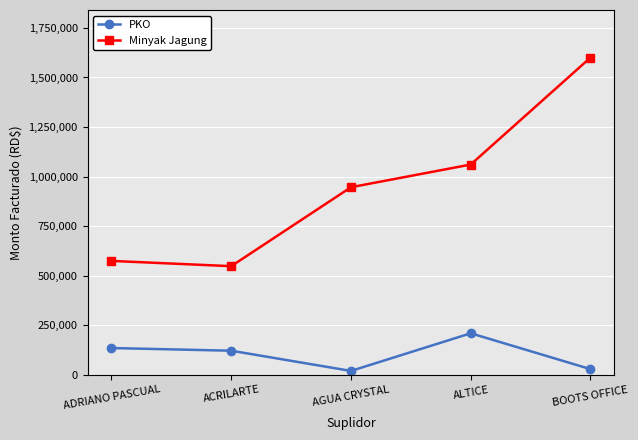

At which label does PKO first exceed 121497?

ADRIANO PASCUAL